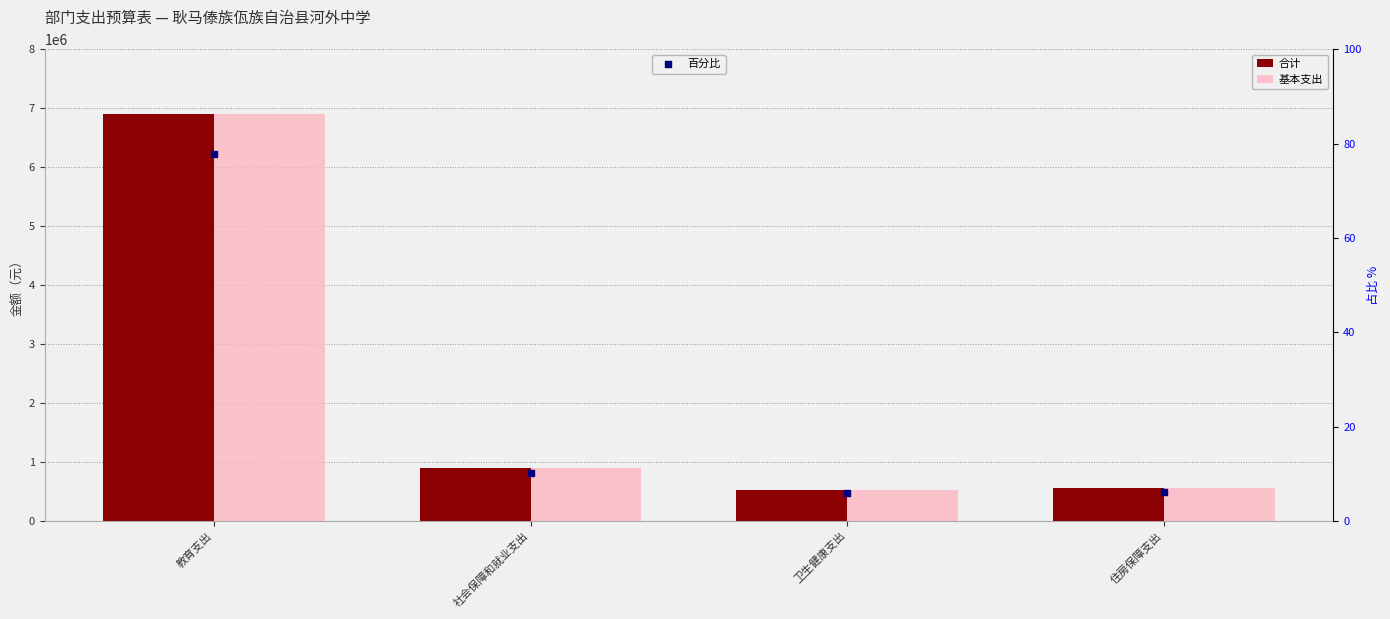

Which series reaches the minimum Y coordinate?

百分比